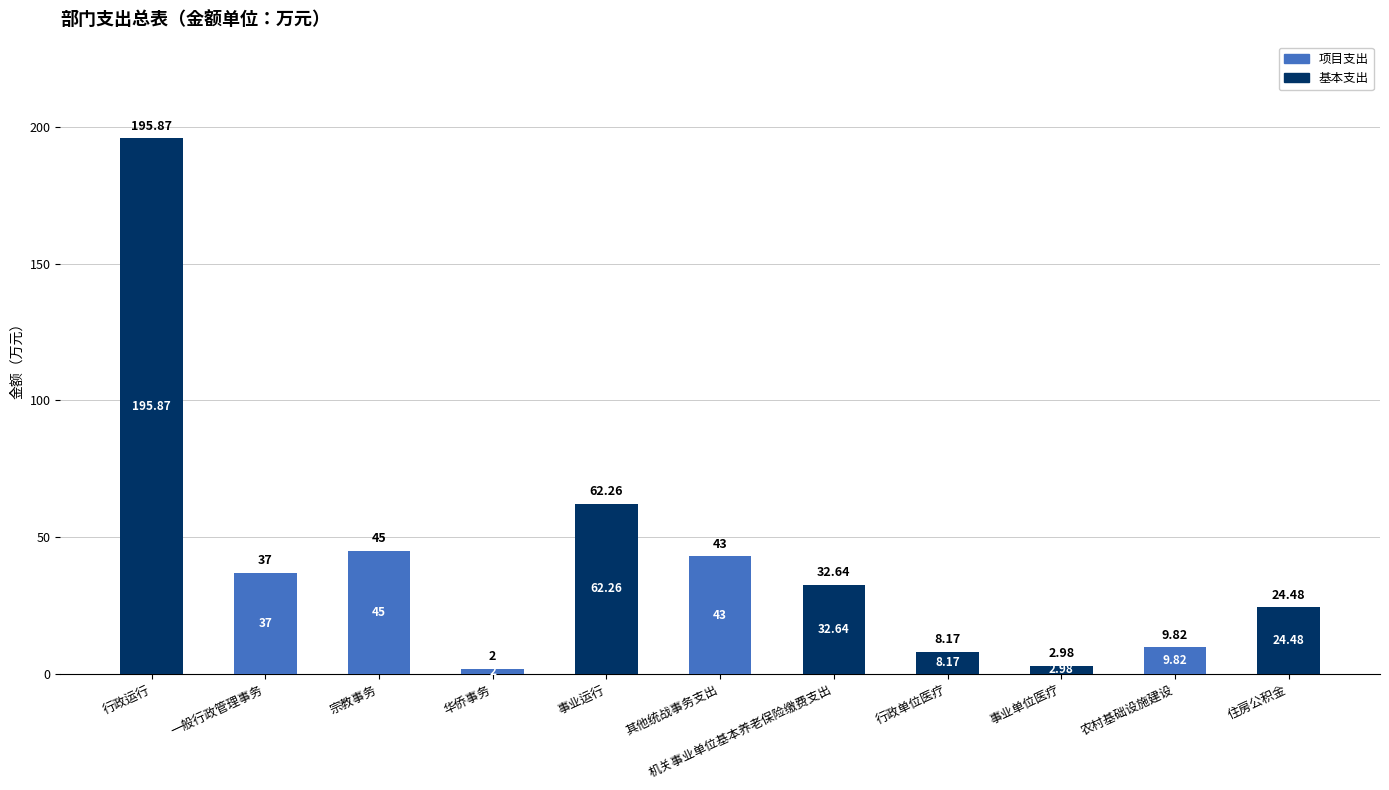

What is the sum of the 基本支出 values at 行政单位医疗 and 事业运行?

70.4